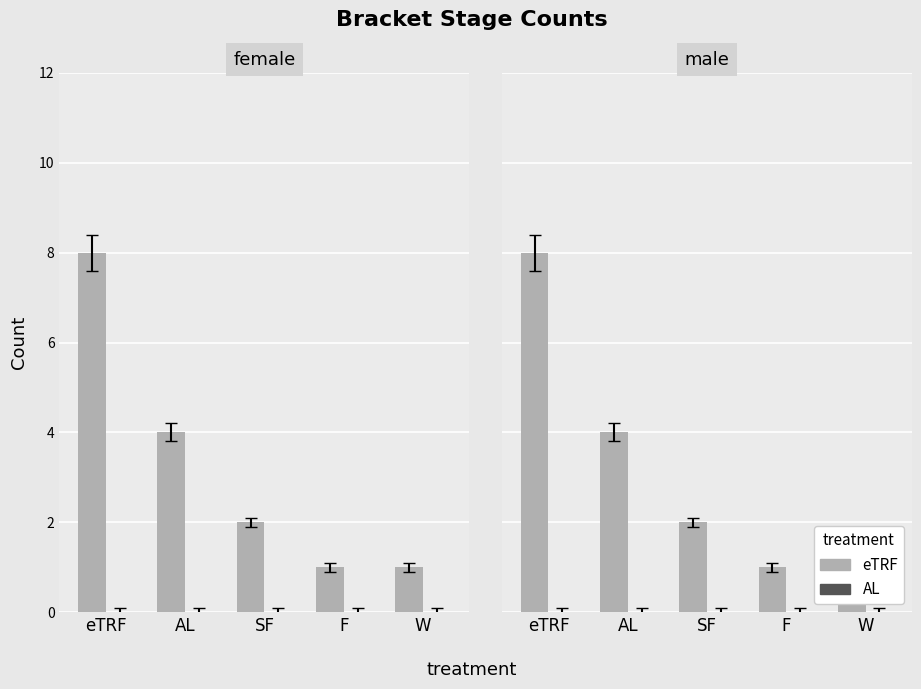

What is the difference between the maximum and minimum values in the eTRF series?

7